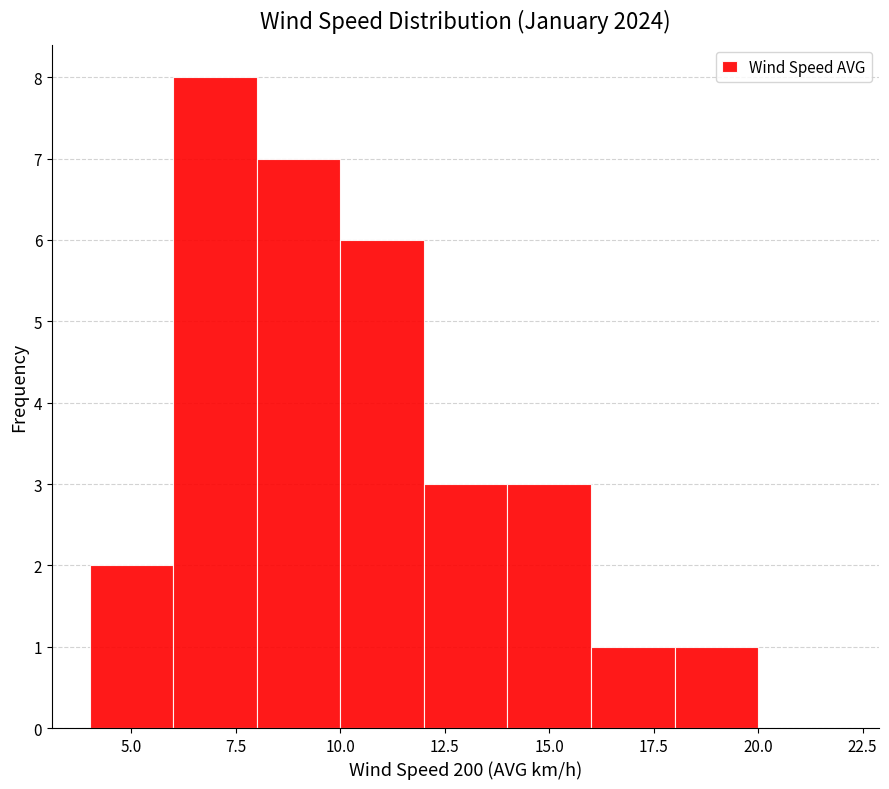

How tall is the bar that spans 10 to 12 on the x-axis? The values are not printed on the chart, so give them approximately, as read against the axis.

6